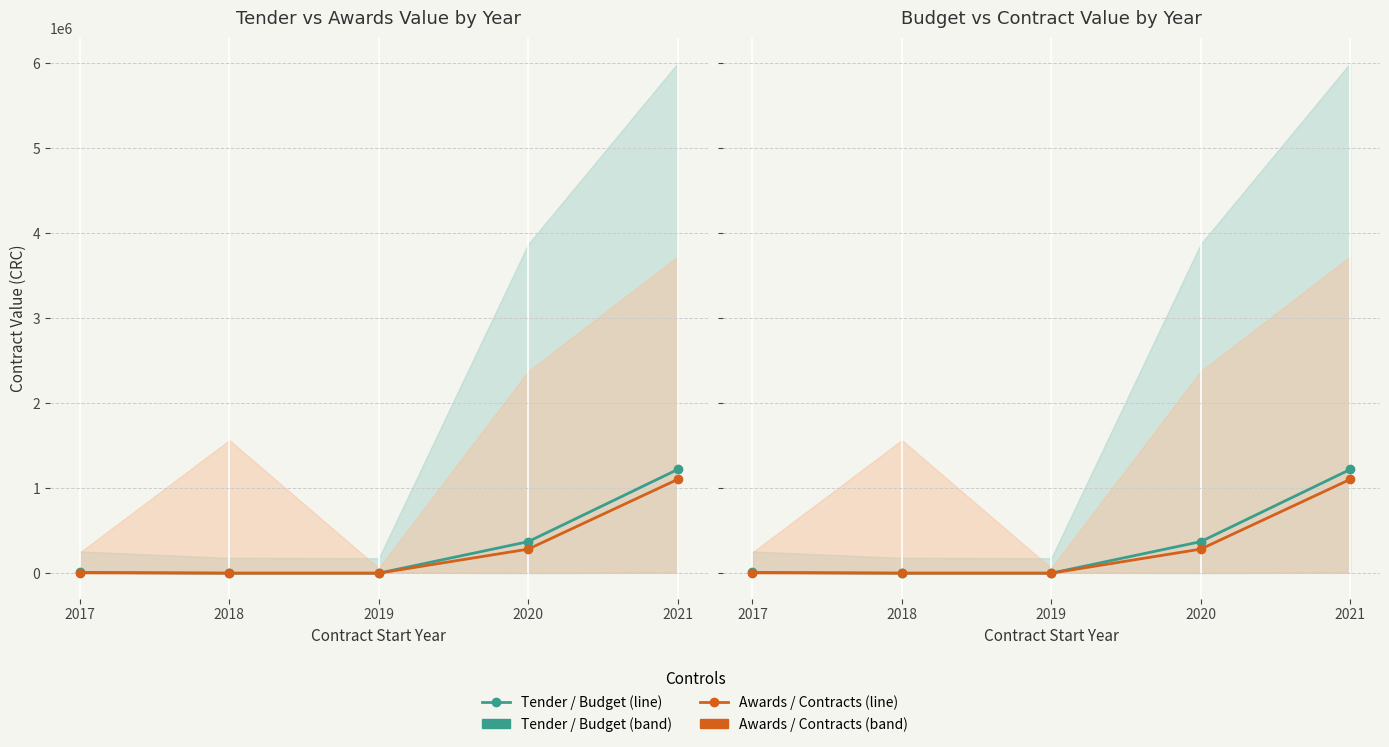

Which has a higher value, 2018 or 2021?

2021